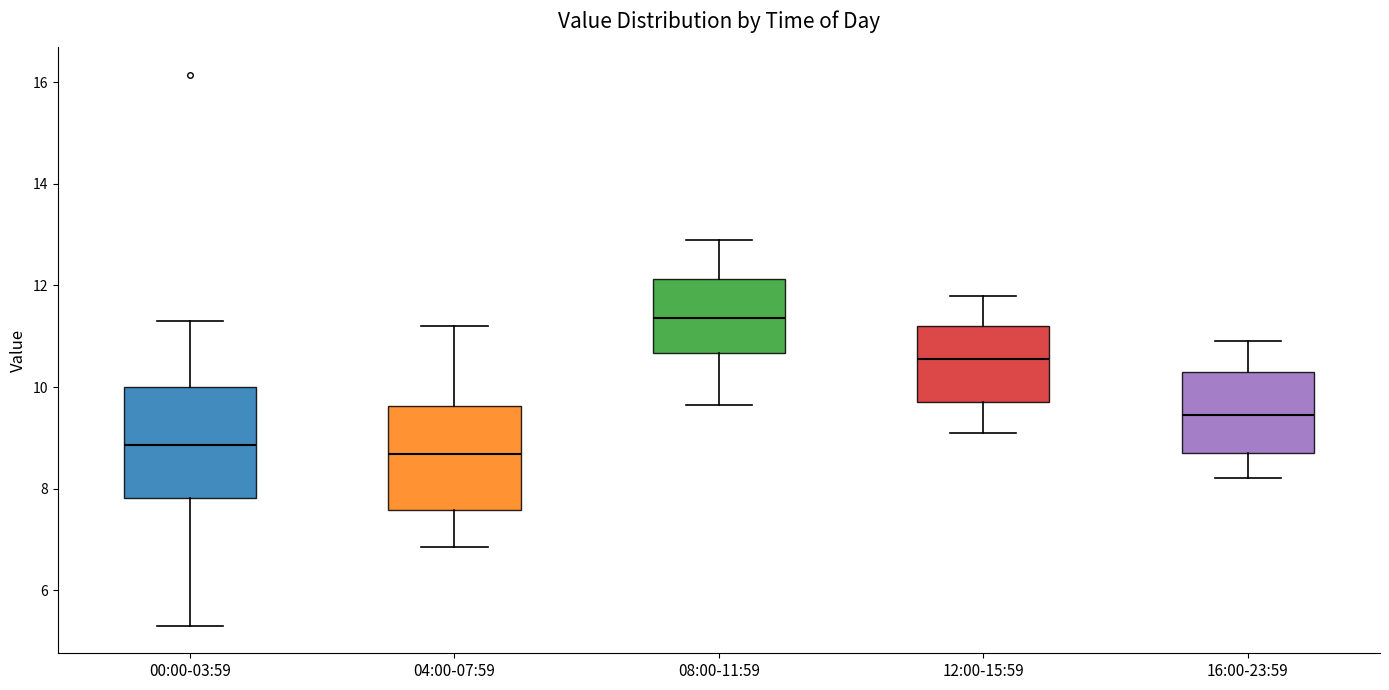

Where does the upper whisker of the box for 00:00-03:59 end on the y-axis? The values are not printed on the chart, so give them approximately, as read against the axis.

11.4